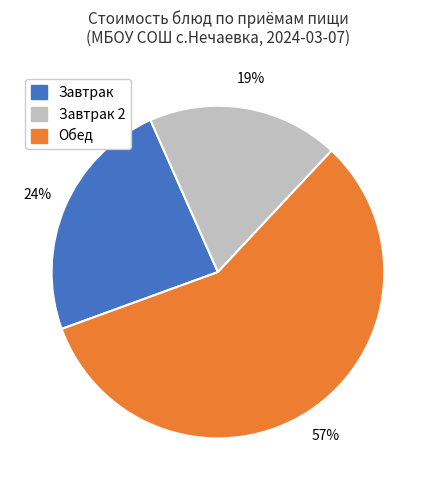

To the nearest percent, what is the average slice percentage?

33%